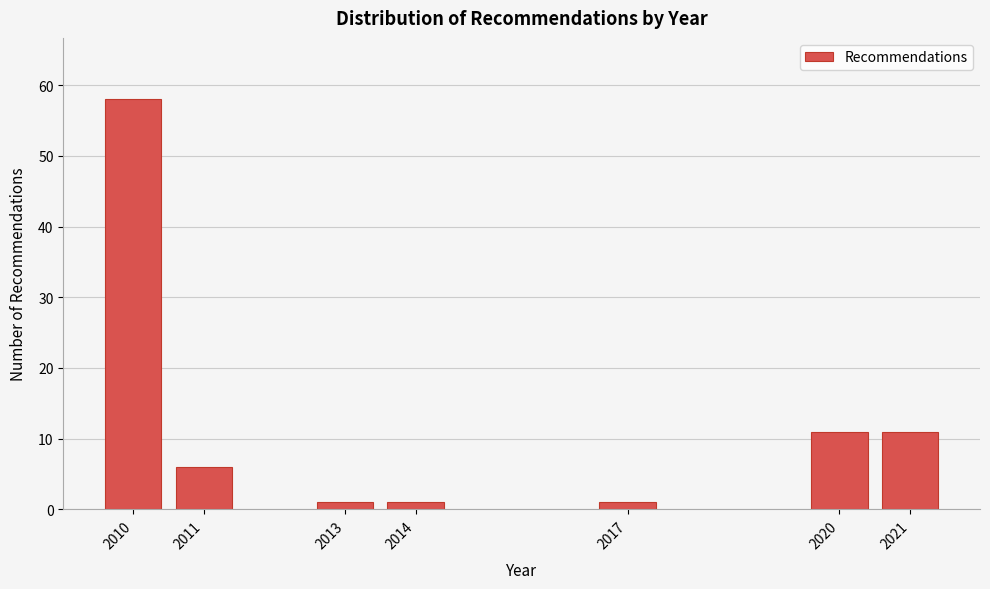

Reading left to right, extract all data points from this chart.

2010=58	2011=6	2013=1	2014=1	2017=1	2020=11	2021=11